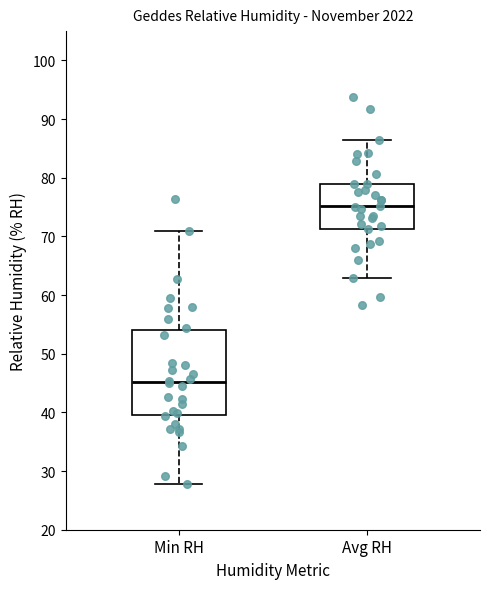

Reading left to right, read every box against the y-axis: the position of its median line, the range the box covers, and the ends of its whiskers. The values are not printed on the chart, so give them approximately, as read against the axis.

Min RH: median 45, box 40 to 54, whiskers 28 to 71
Avg RH: median 75, box 71 to 79, whiskers 63 to 87